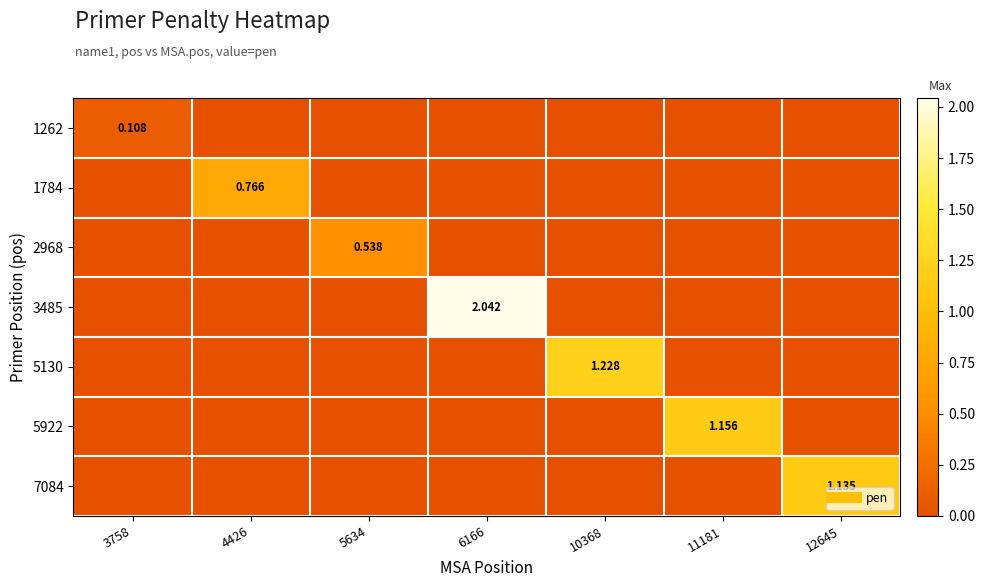

Which series has the largest total across all categories?

3485